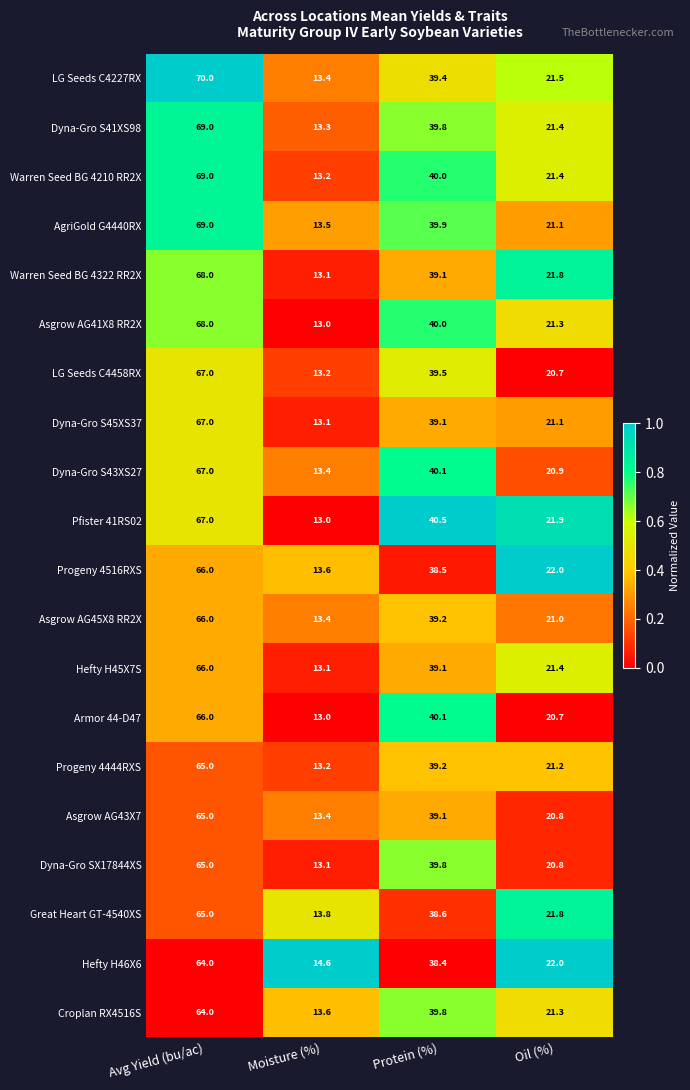

How many series are shown in this chart?

20